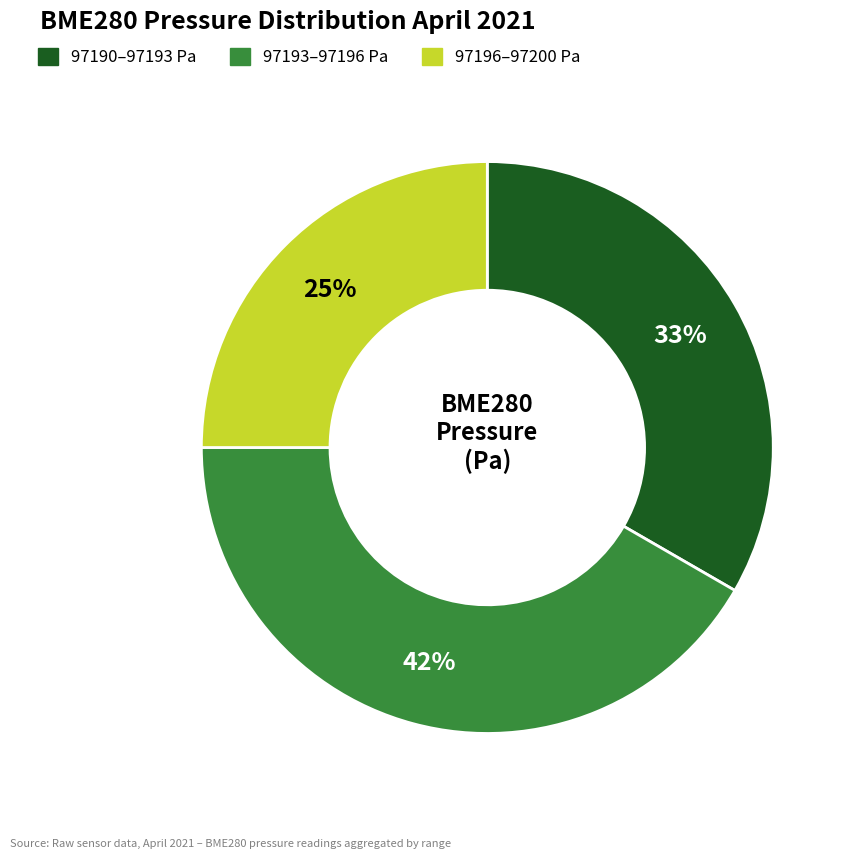

To the nearest percent, what is the average slice percentage?

33%